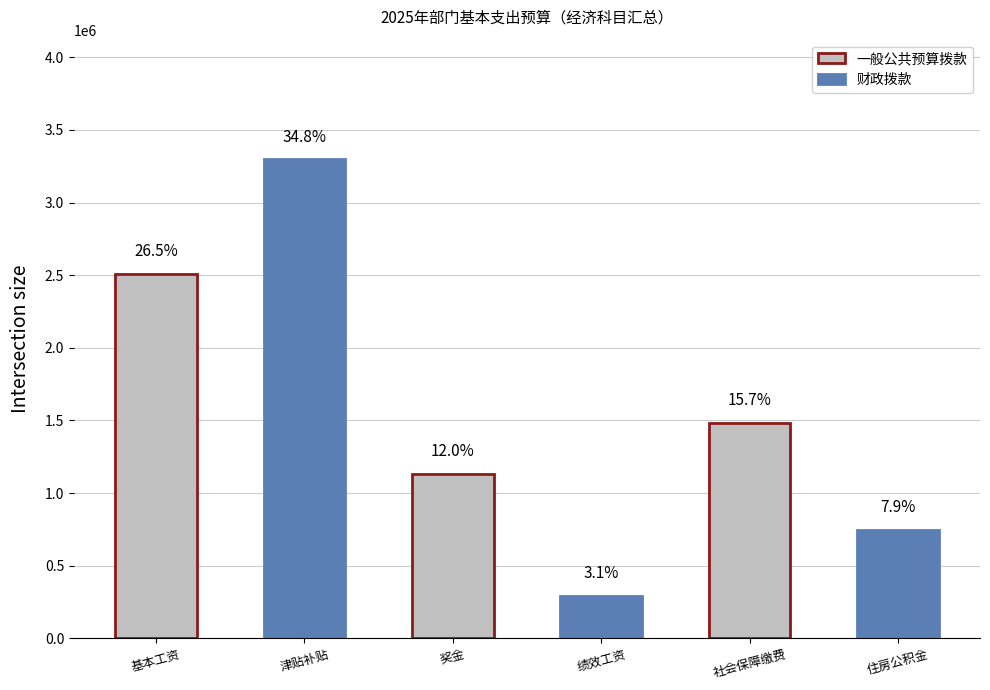

Is it true that the value at 住房公积金 is 997651.0?

False